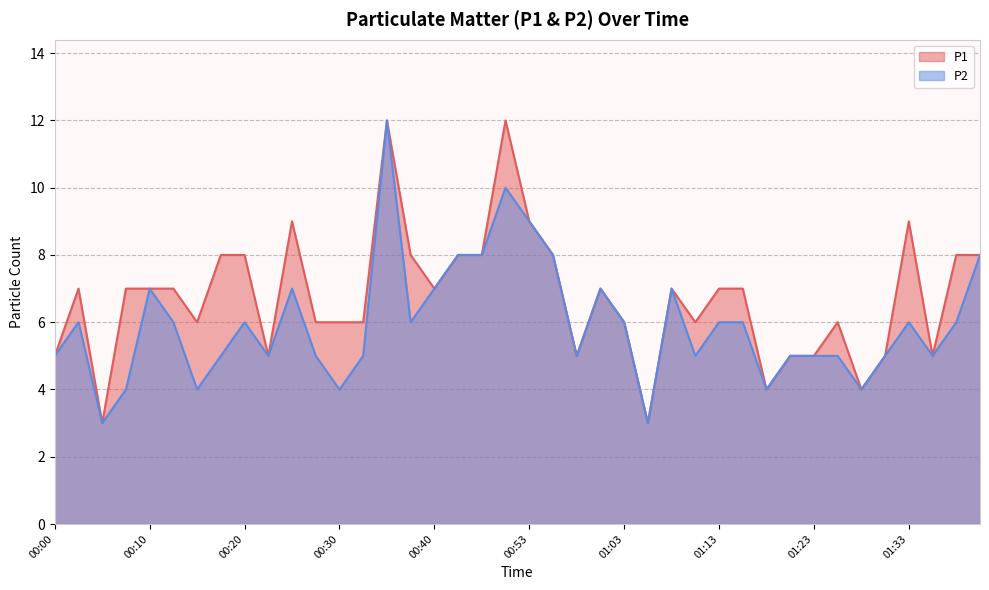

Is it true that P2 equals 12 at 00:40?

False